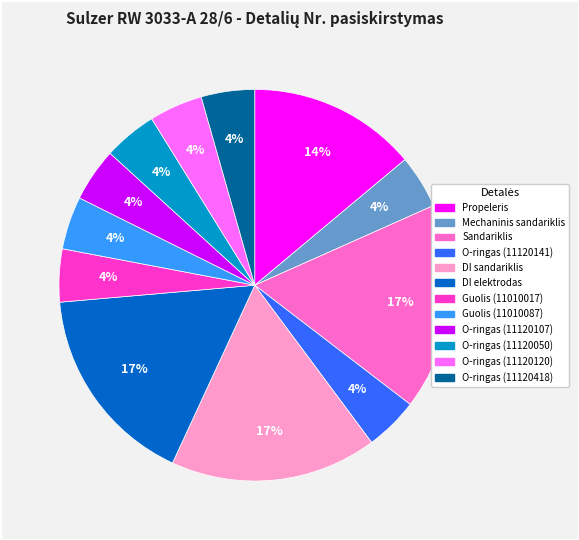

To the nearest percent, what percentage of the pie is O-ringas (11120050)?

4%